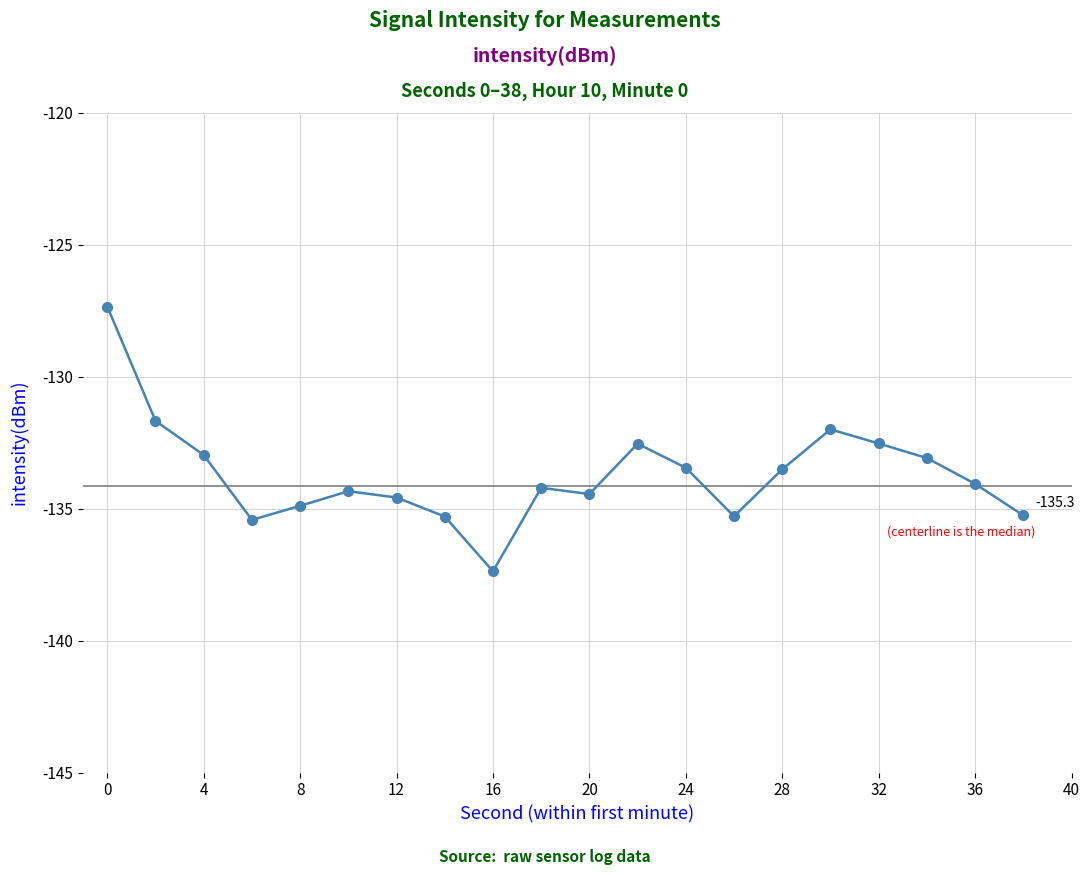

What is the maximum value shown in the chart?

-127.3